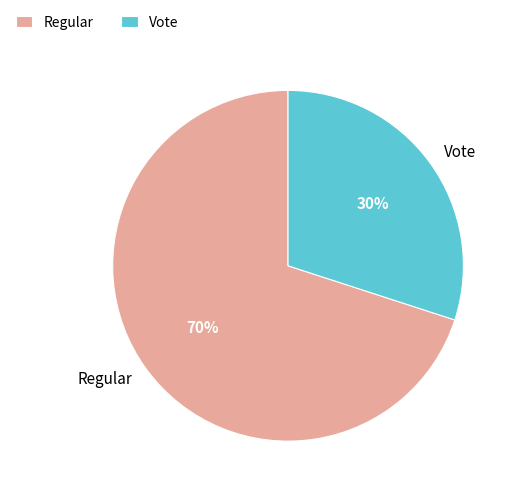

To the nearest percent, what is the average slice percentage?

50%